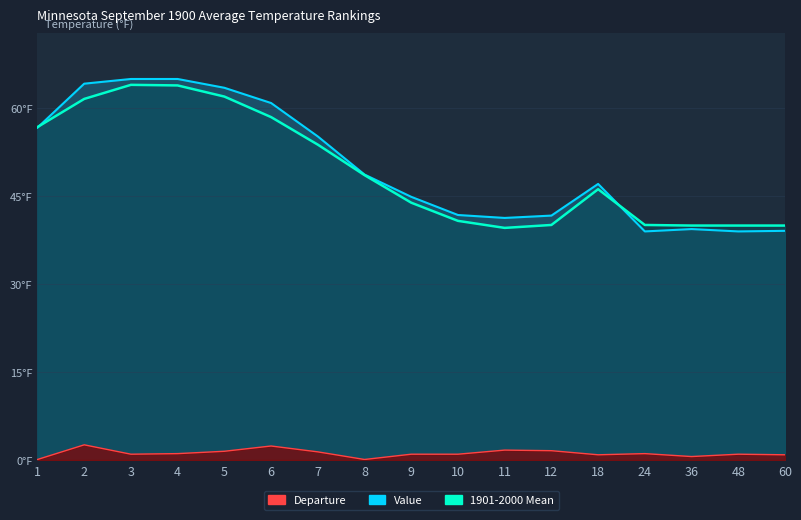

Where is 1901-2000 Mean nearest to the value 51?

8